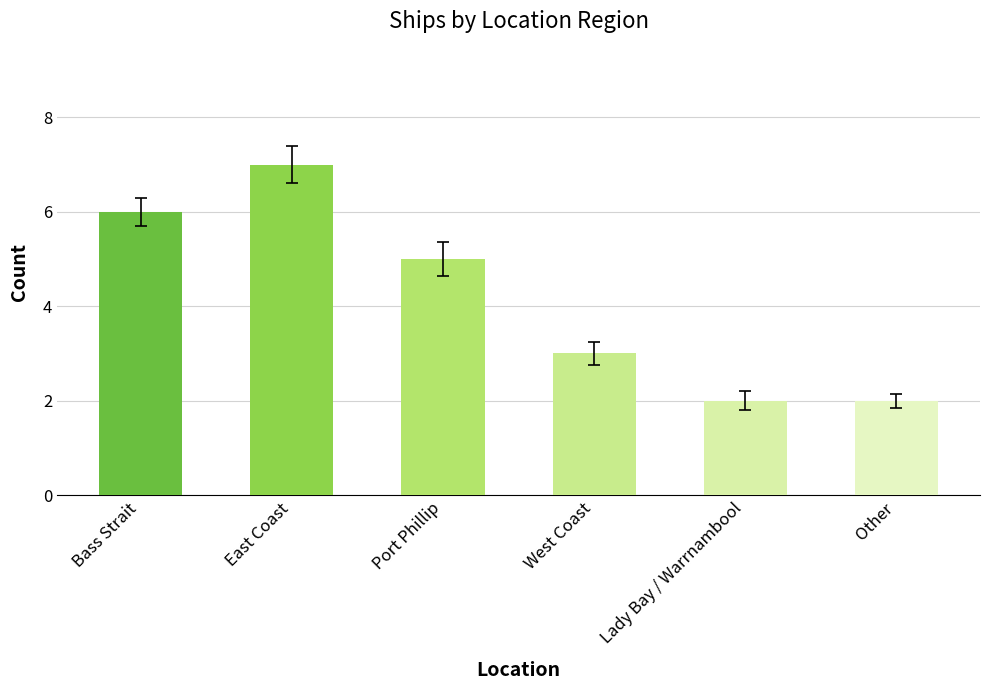

Which category has the highest value across all series?

East Coast